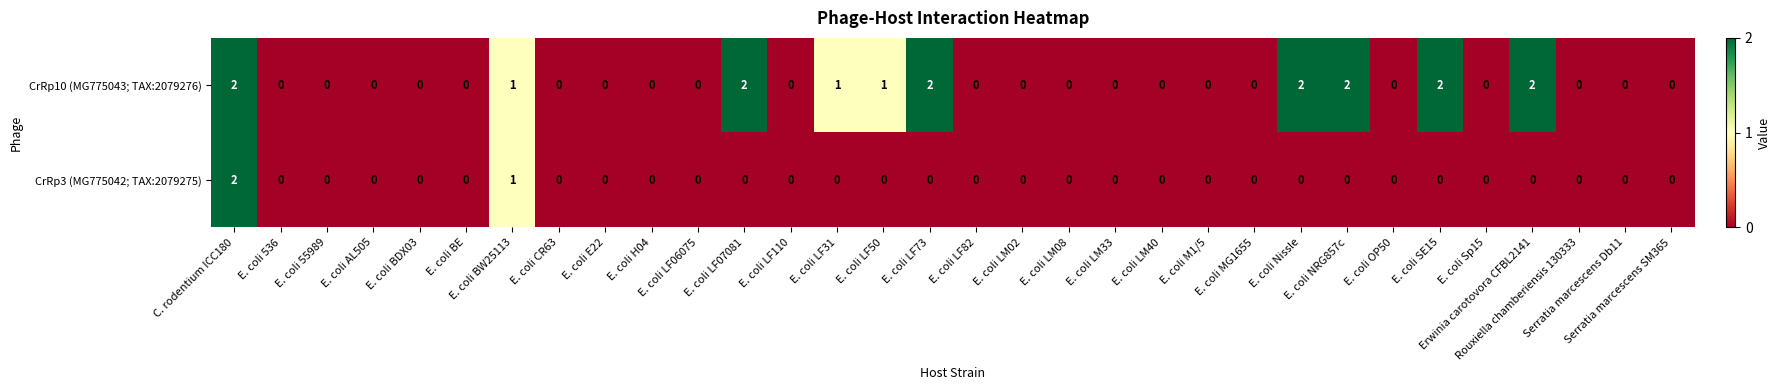

What is the sum of all CrRp3 (MG775042; TAX:2079275) values?

3